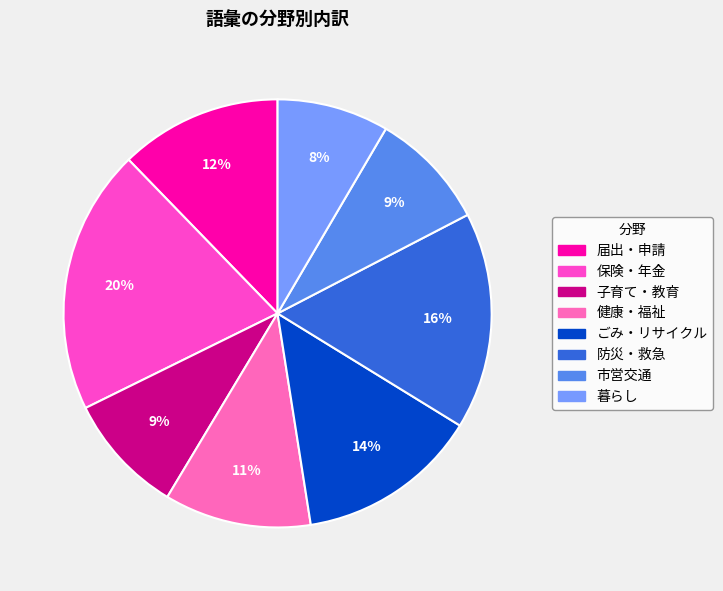

How many segments does this pie chart have?

8